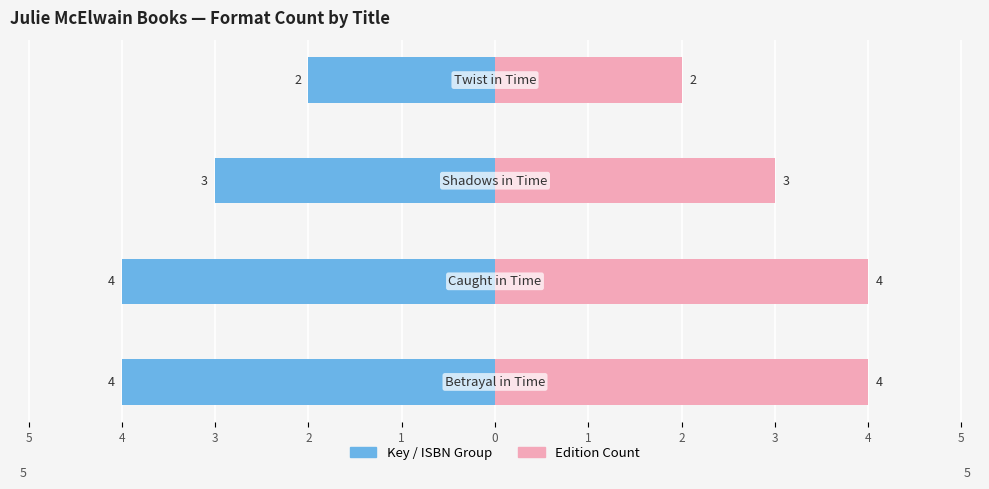

How many bars are there in total?

8